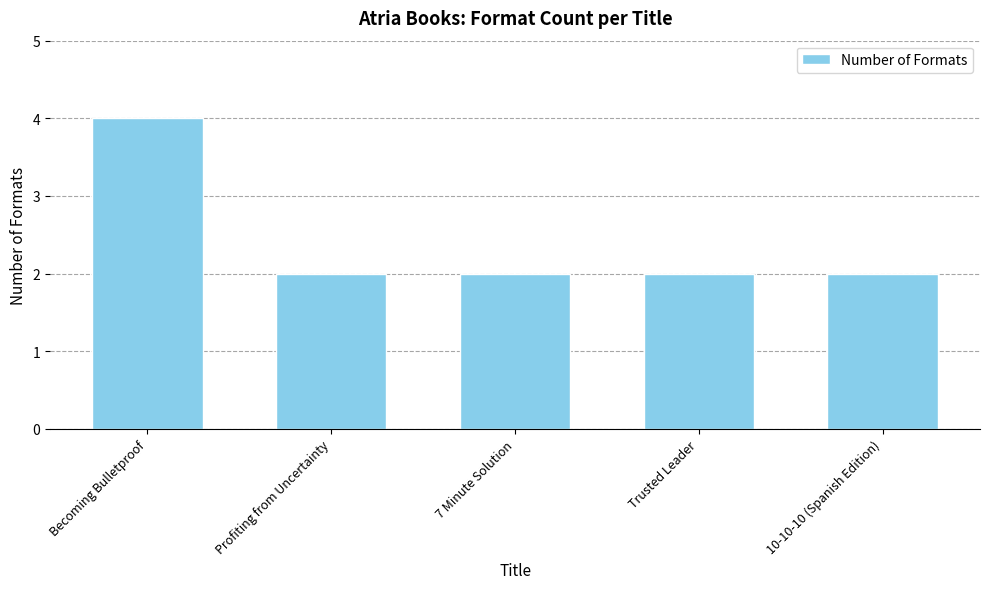

What is the label of the 1st bar from the right?

10-10-10 (Spanish Edition)